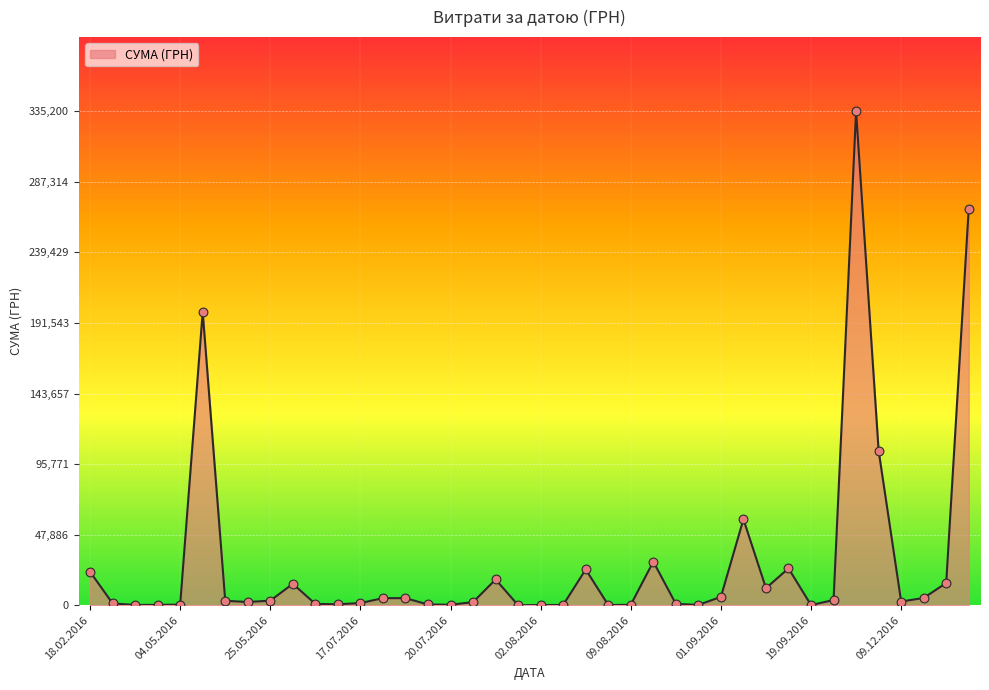

What is the difference between the maximum and minimum values?

335195.7